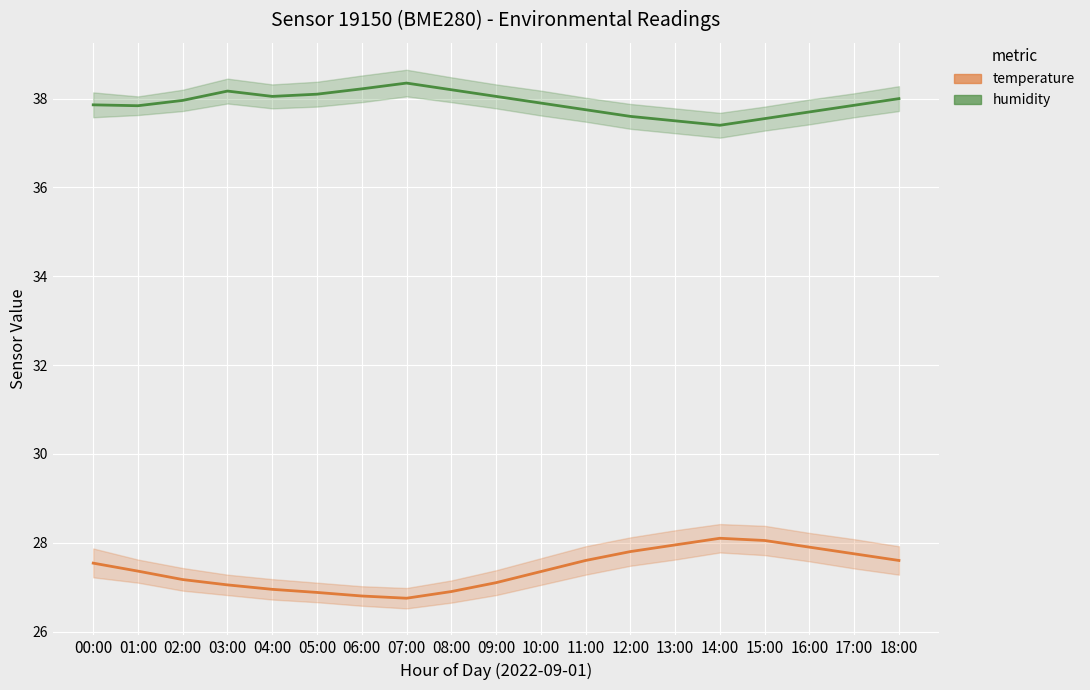

Reading left to right, list all the values displayed in this chart.

humidity: 00:00=37.9	01:00=37.8	02:00=38.0	03:00=38.2	04:00=38.0	05:00=38.1	06:00=38.2	07:00=38.4	08:00=38.2	09:00=38.0	10:00=37.9	11:00=37.8	12:00=37.6	13:00=37.5	14:00=37.4	15:00=37.5	16:00=37.7	17:00=37.9	18:00=38.0
temperature: 00:00=27.5	01:00=27.4	02:00=27.2	03:00=27.1	04:00=26.9	05:00=26.9	06:00=26.8	07:00=26.8	08:00=26.9	09:00=27.1	10:00=27.4	11:00=27.6	12:00=27.8	13:00=27.9	14:00=28.1	15:00=28.1	16:00=27.9	17:00=27.8	18:00=27.6